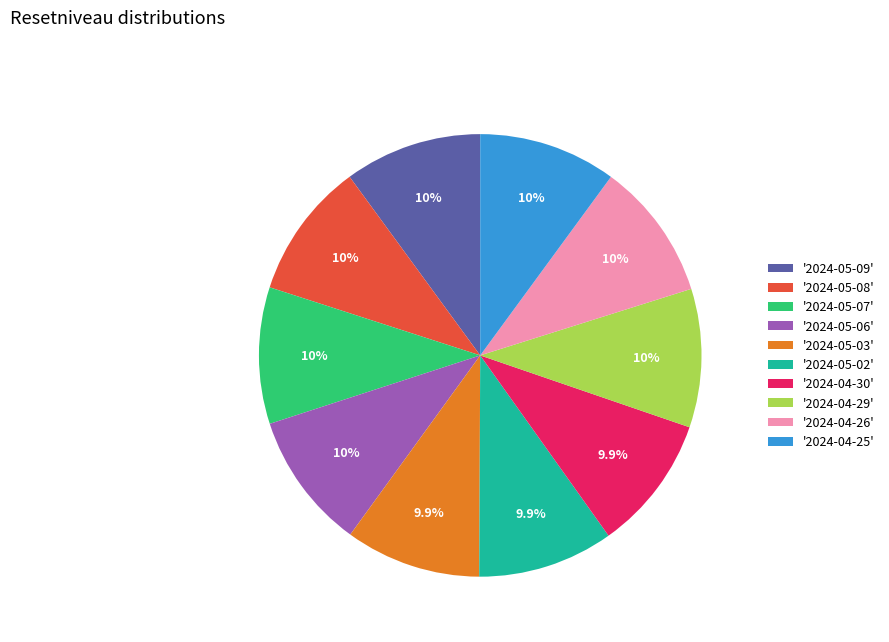

Approximately how many times larger is the value at '2024-04-25' compared to '2024-05-06'?

1.0